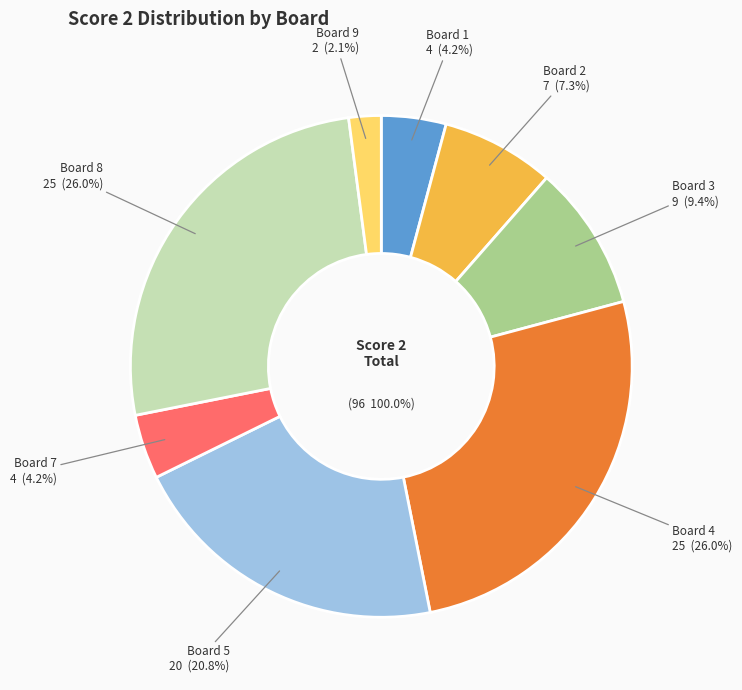

The Board 6 slice represents 1% of the pie. True or false?

False